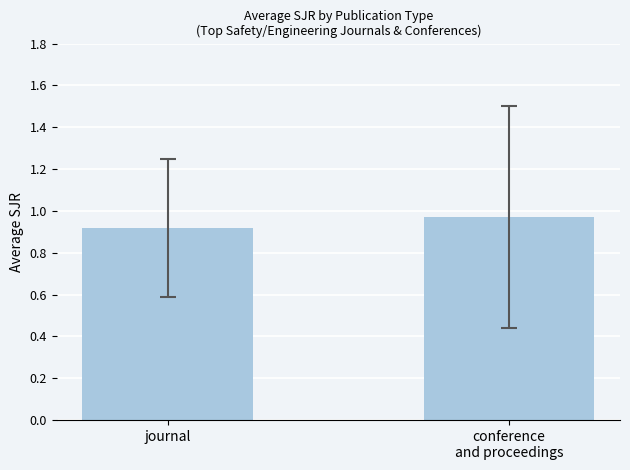

What is the change in value from journal to conference
and proceedings?

+0.1